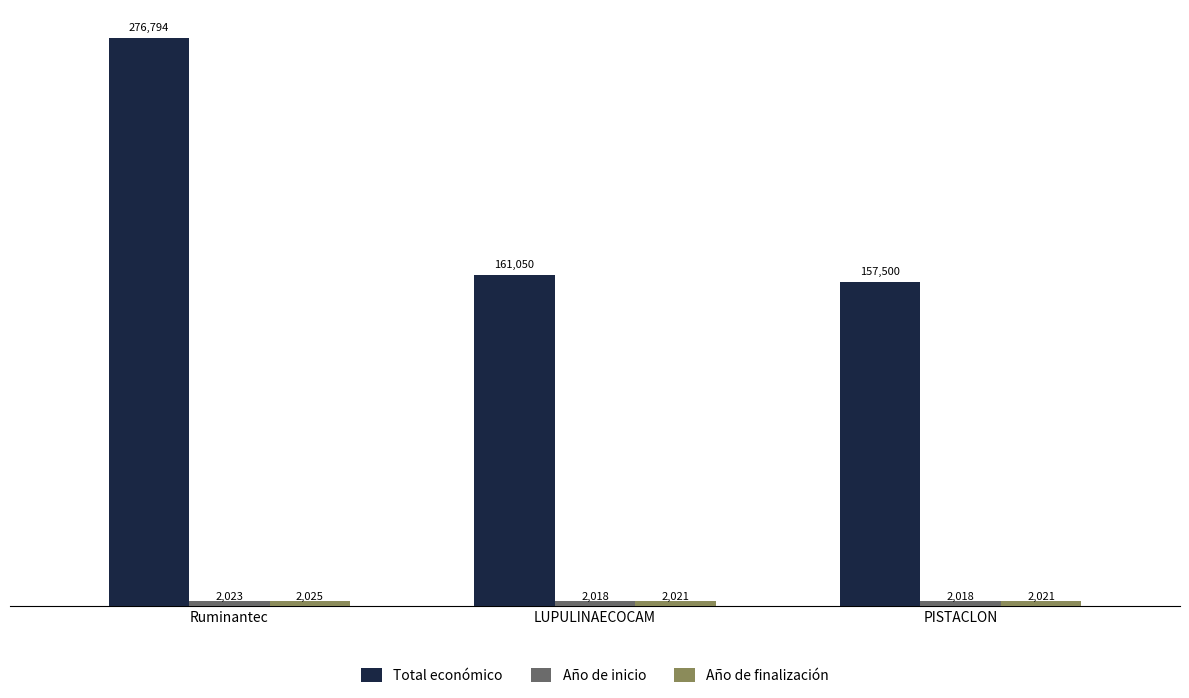

Which series has the largest range (max minus min)?

Total económico